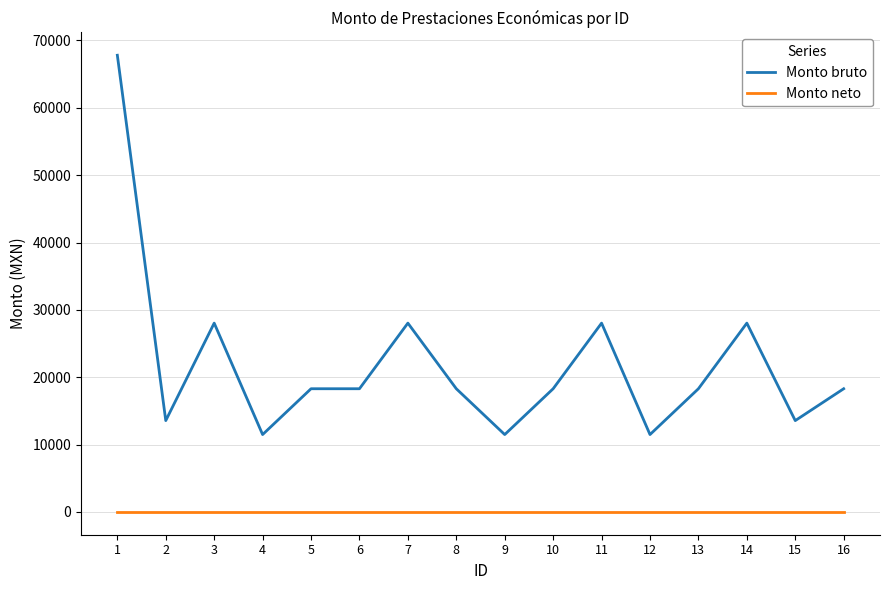

What is the difference between the second highest and minimum values in the Monto bruto series?

16548